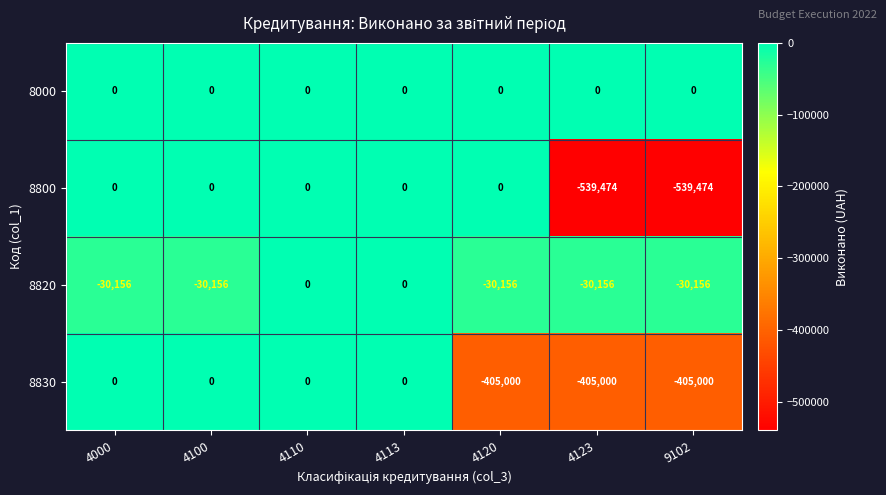

Where is 8800 nearest to the value -269737?

4000